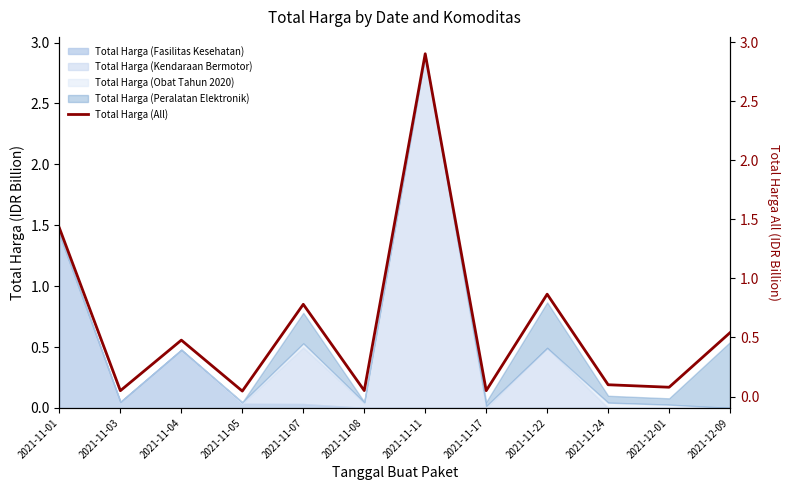

How many points are higher than both their immediate neighbors (excluding endpoints)?

4